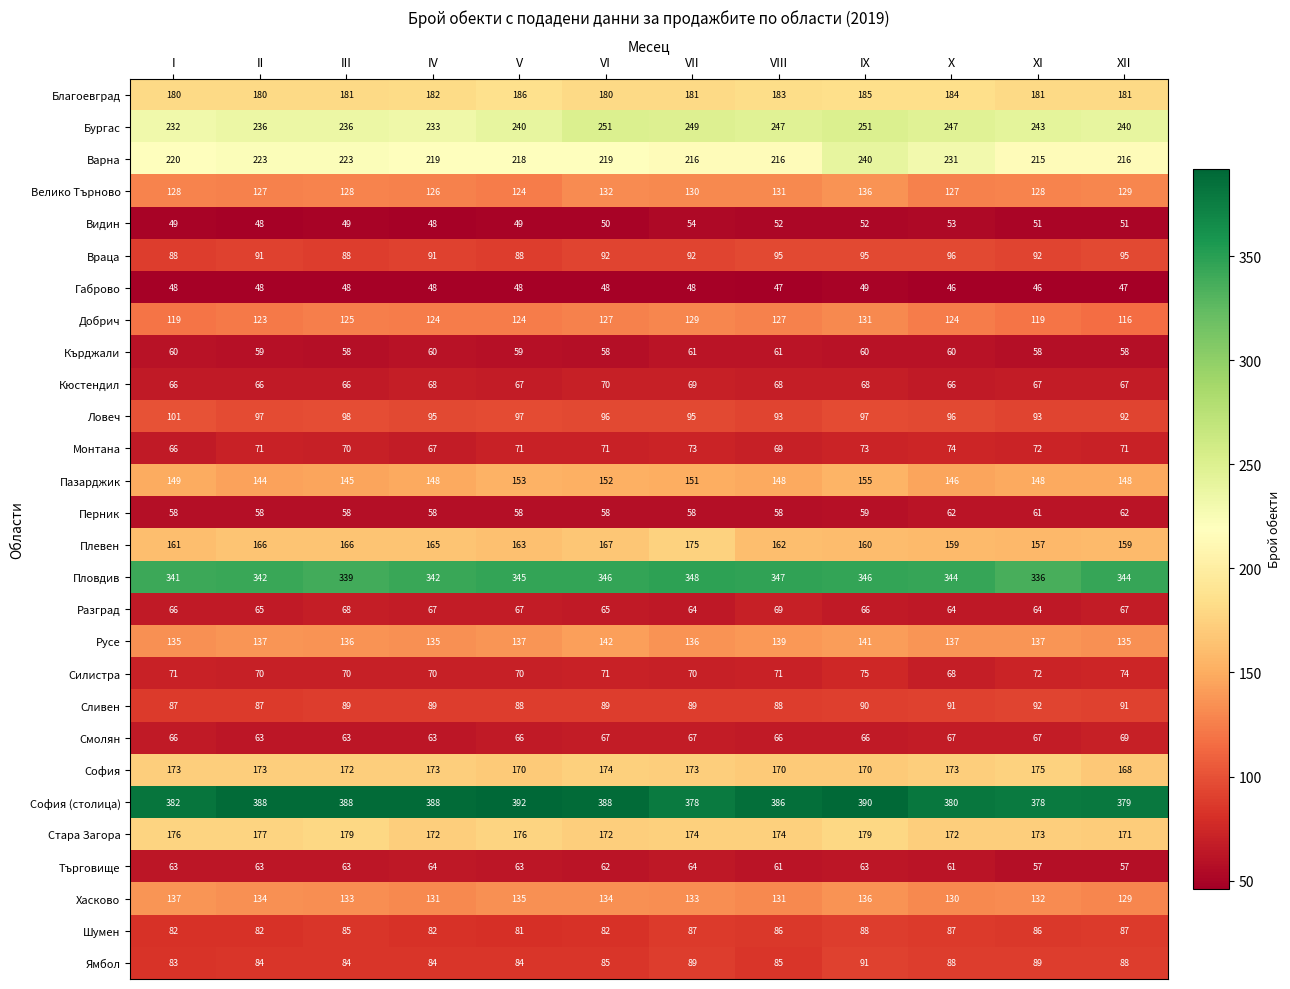

At which category is the sum across all series the highest?

IX